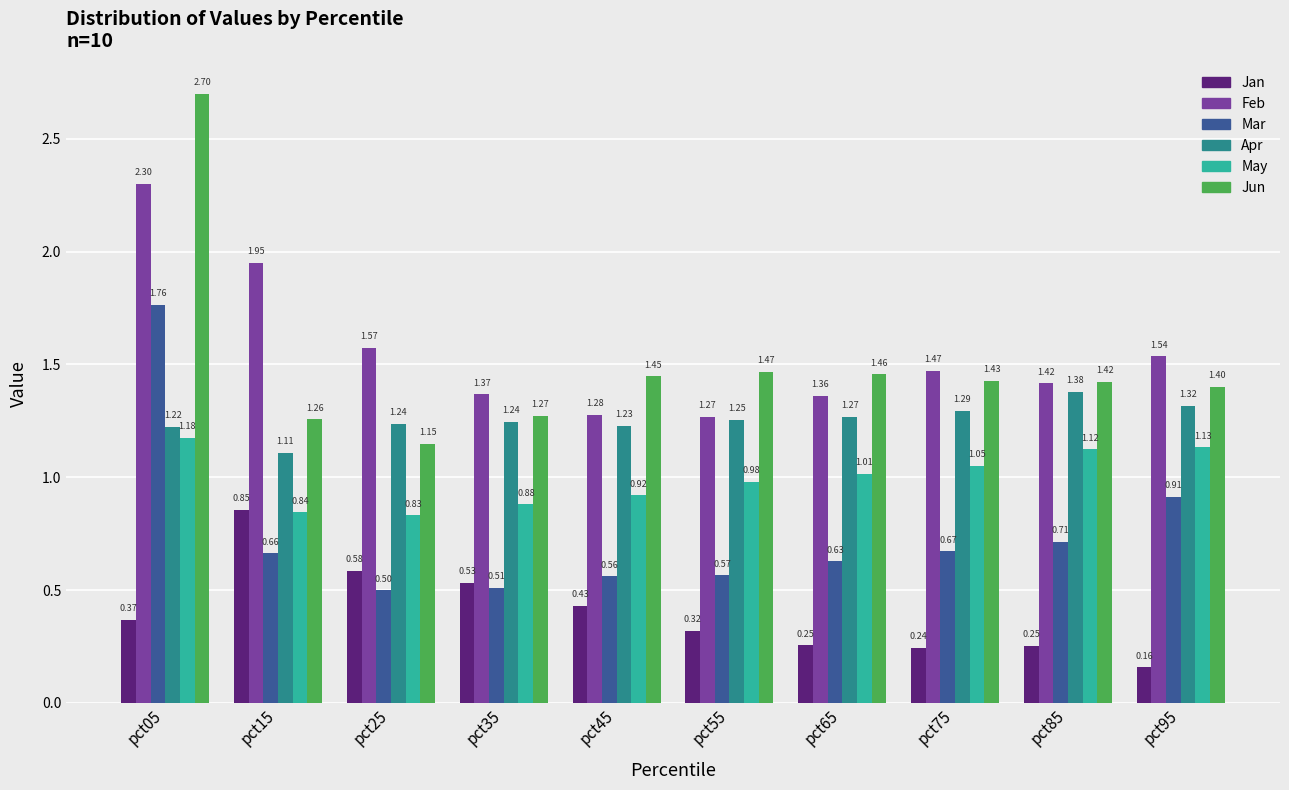

At how many categories does at least one series exceed 2?

1